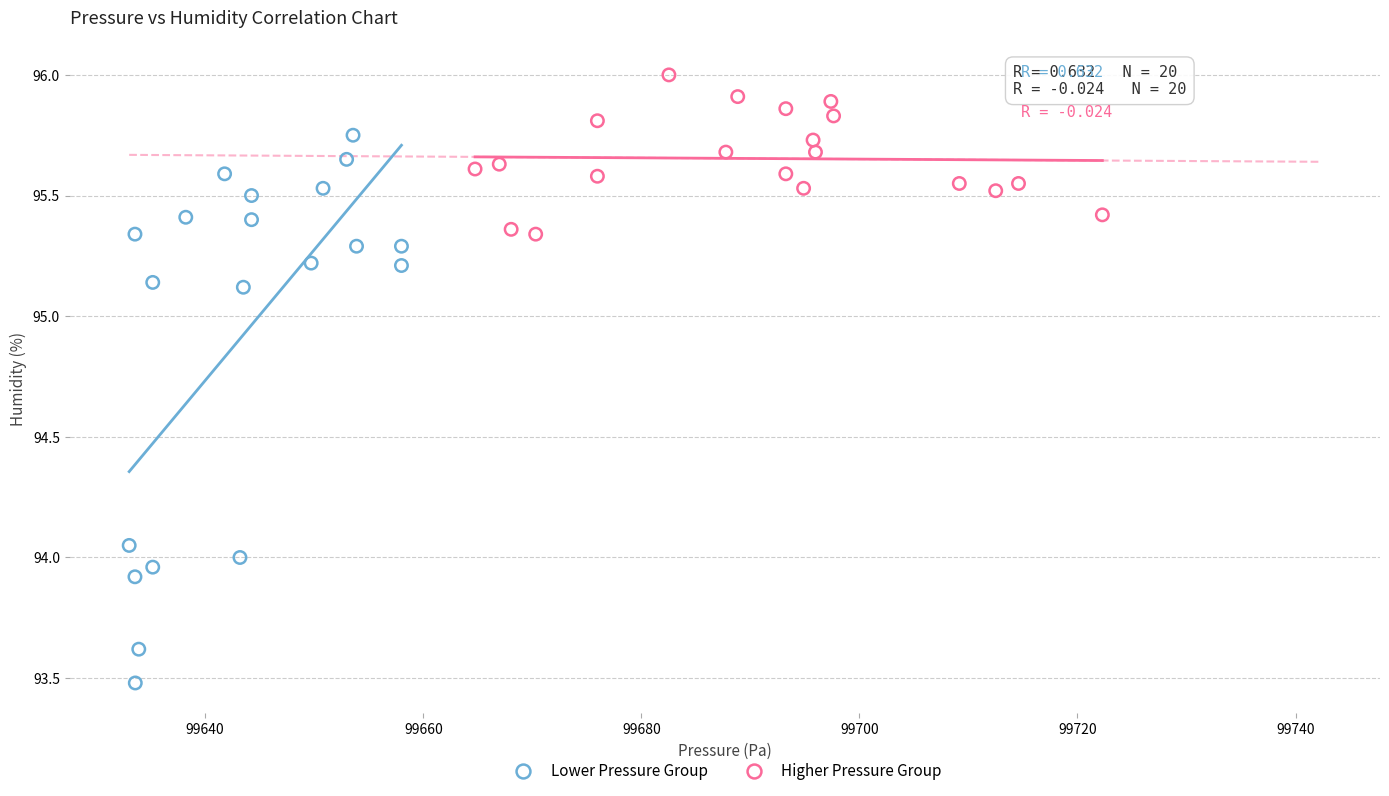

Which series reaches the maximum Y coordinate?

Higher Pressure Group